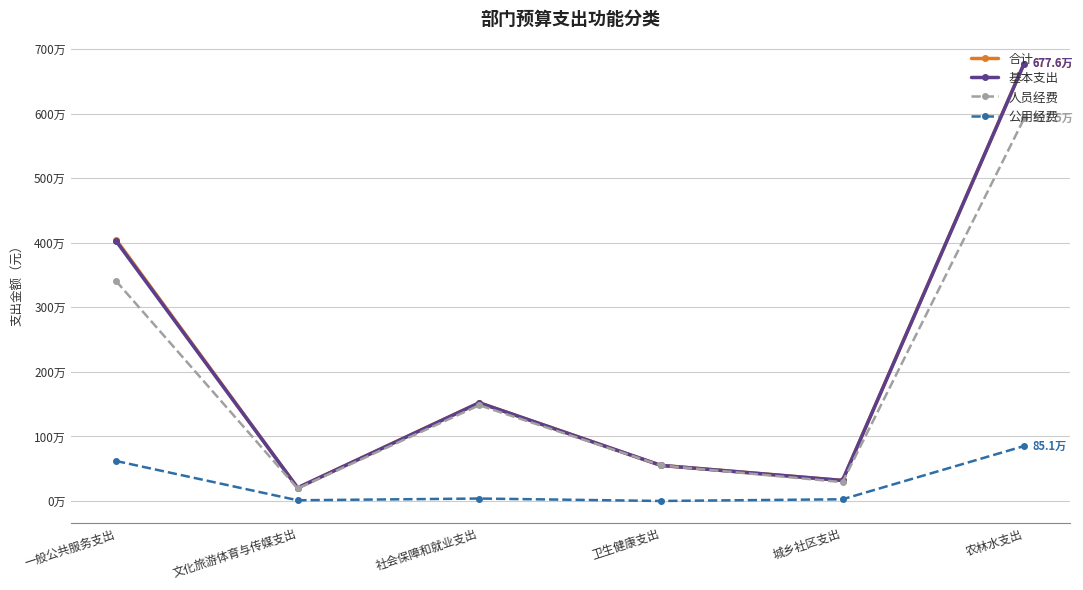

What is the label of the 2nd point from the right?

城乡社区支出